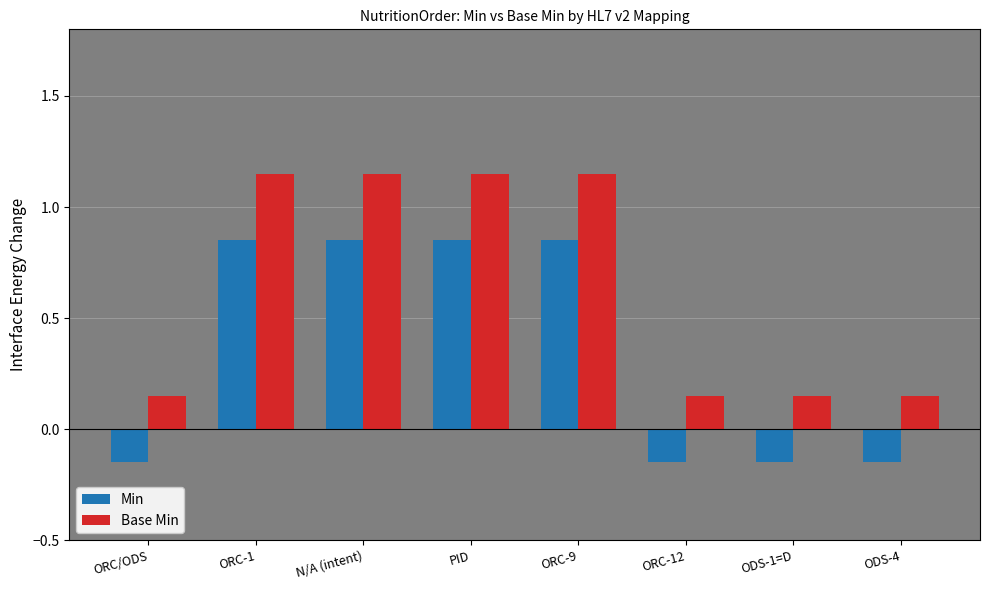

What are all the series names shown in the legend?

Min, Base Min